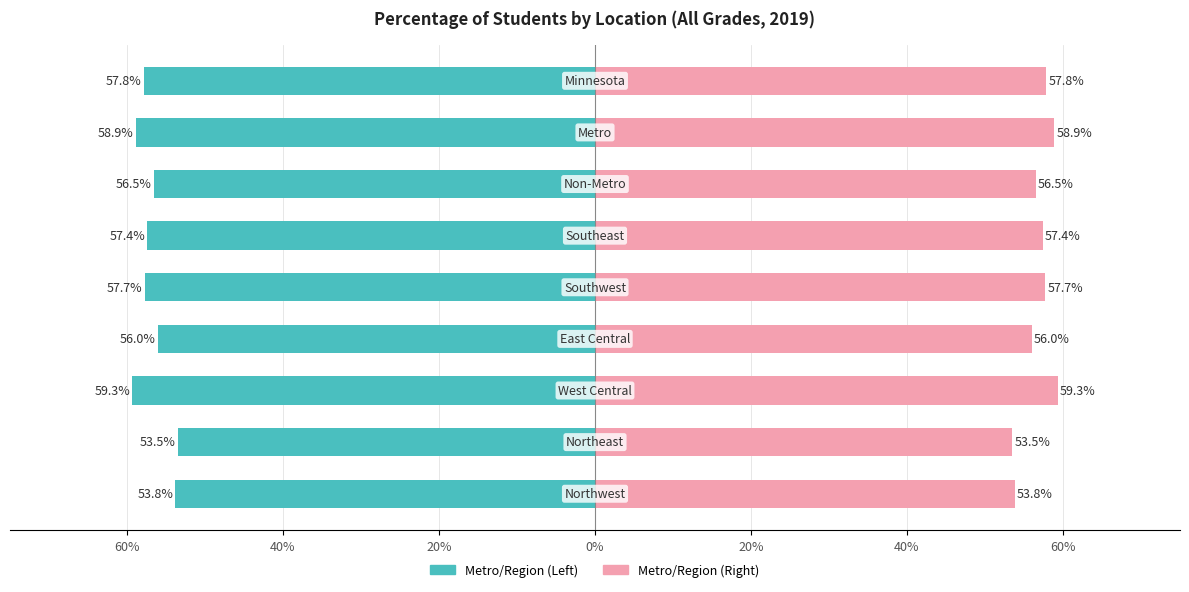

Reading right to left, transcribe all the data shown in this chart.

Percent (Left): -57.8	-58.9	-56.5	-57.4	-57.7	-56.0	-59.3	-53.5	-53.8
Percent (Right): 57.8	58.9	56.5	57.4	57.7	56.0	59.3	53.5	53.8